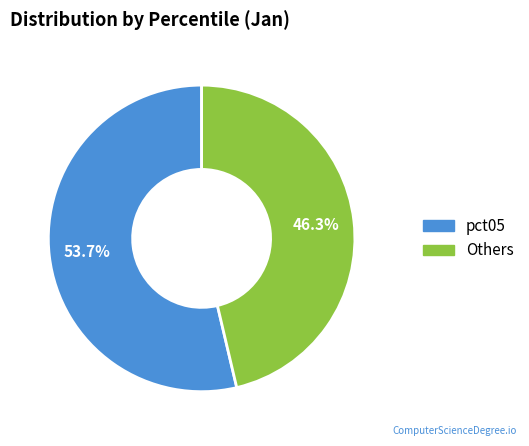

Does any single category account for the majority?

Yes